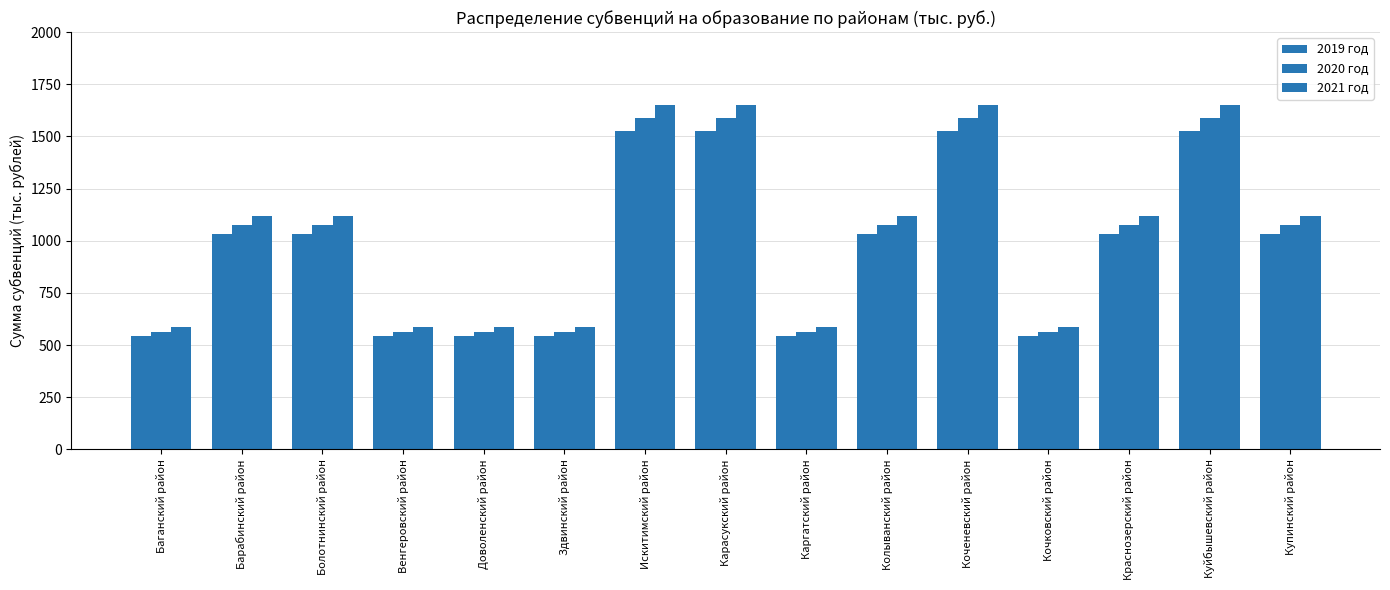

Which has a higher value, Венгеровский район or Здвинский район?

Венгеровский район